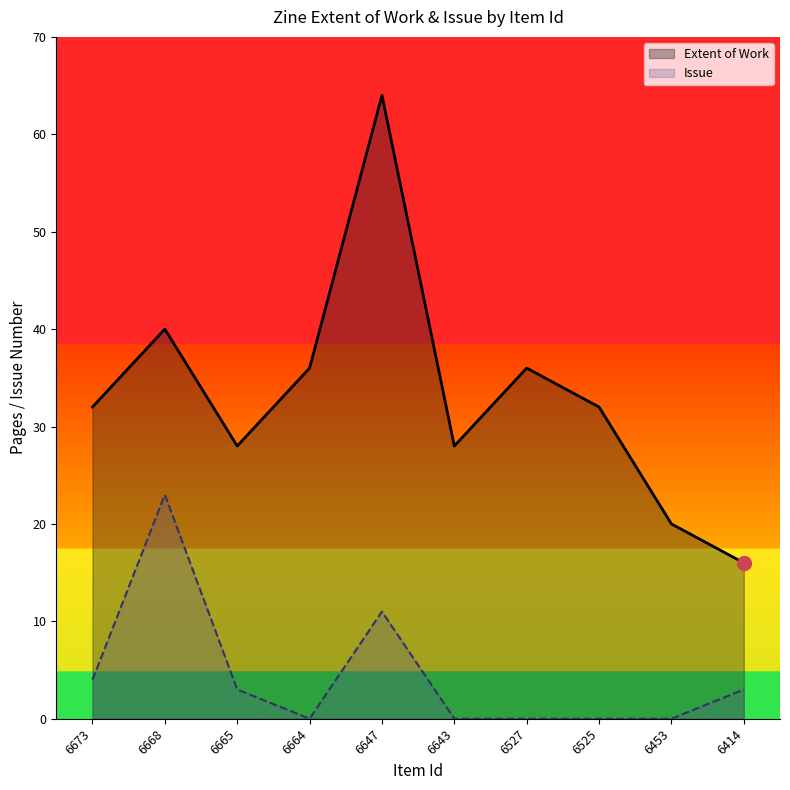

How many data points does each series have?

10